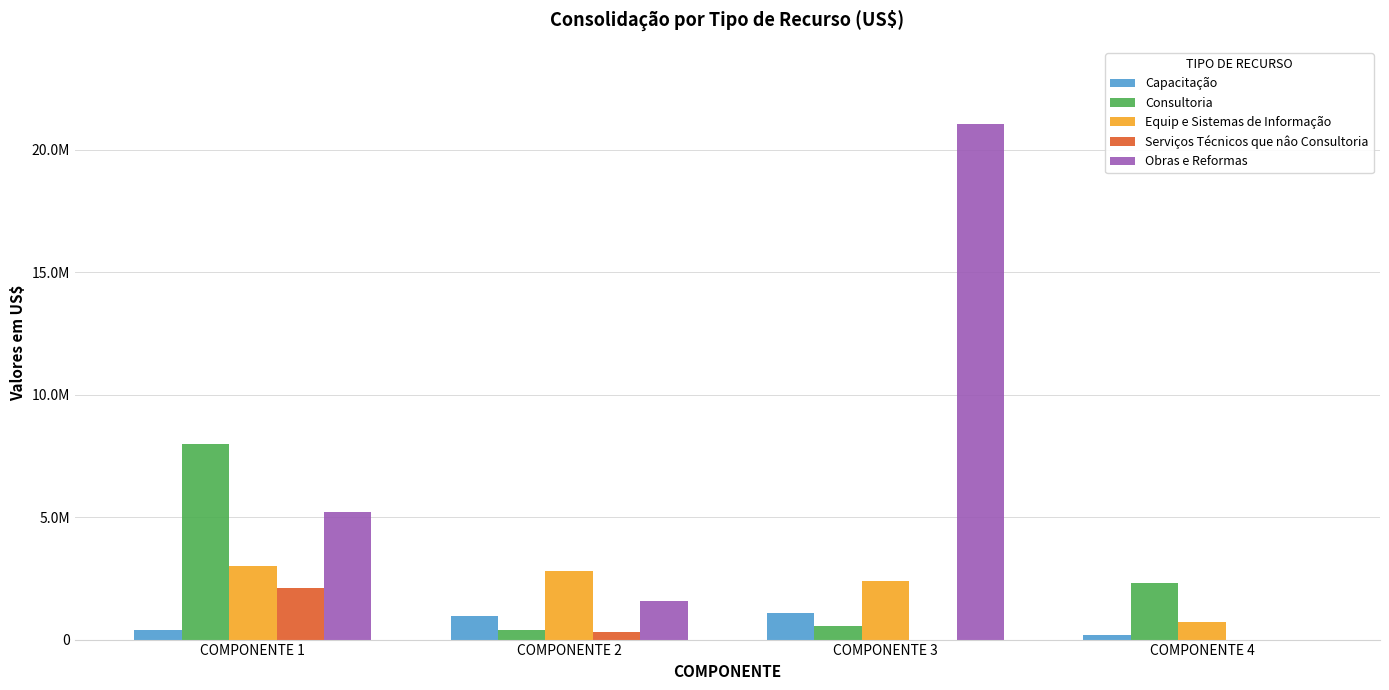

What value does the Capacitação series have at COMPONENTE 2, to the nearest 100?

947000